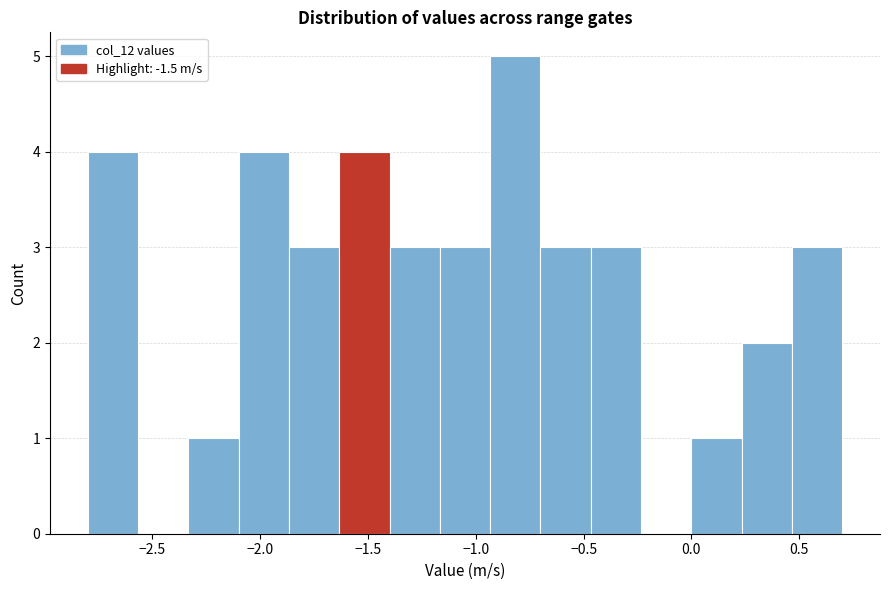

Reading left to right, transcribe this chart: for each bar, give the range it covers on the x-axis and its height. Neither the bar edges nor the heights are printed on the chart, so give them approximately, as read against the axes.

-2.80 to -2.55: 4
-2.55 to -2.35: 0
-2.35 to -2.10: 1
-2.10 to -1.85: 4
-1.85 to -1.65: 3
-1.65 to -1.40: 4
-1.40 to -1.15: 3
-1.15 to -0.95: 3
-0.95 to -0.70: 5
-0.70 to -0.45: 3
-0.45 to -0.25: 3
-0.25 to 0.00: 0
0.00 to 0.25: 1
0.25 to 0.45: 2
0.45 to 0.70: 3